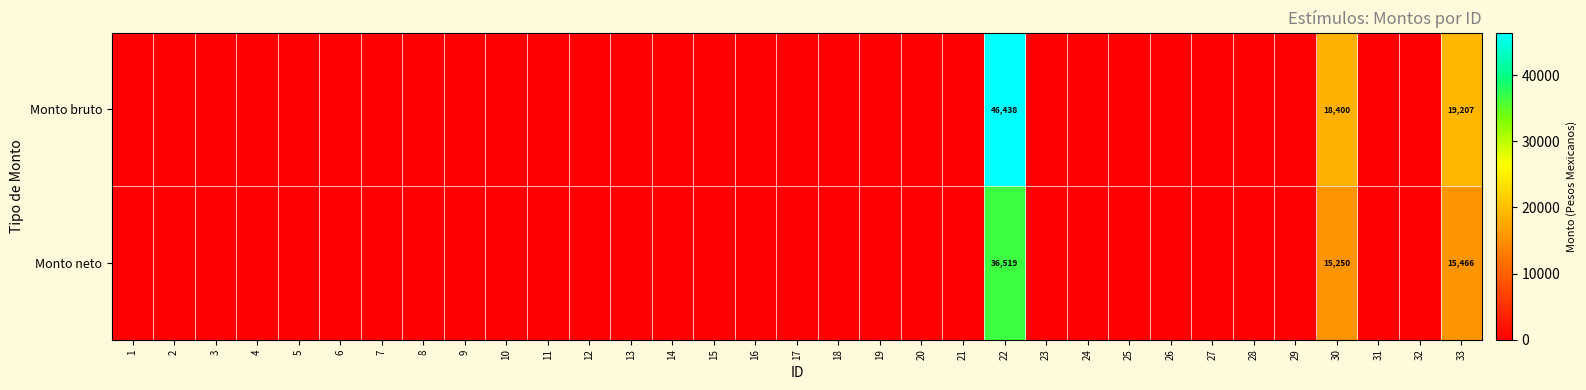

What is the spread (max minus min) of values at 33?

3741